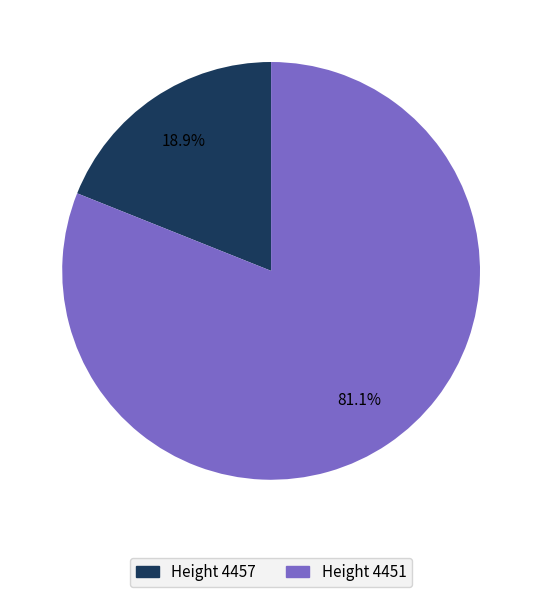

Does any single category account for the majority?

Yes